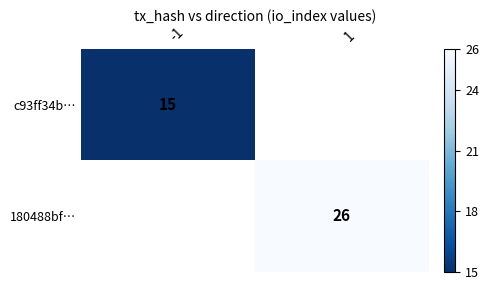

Count the number of categories in the chart.

2